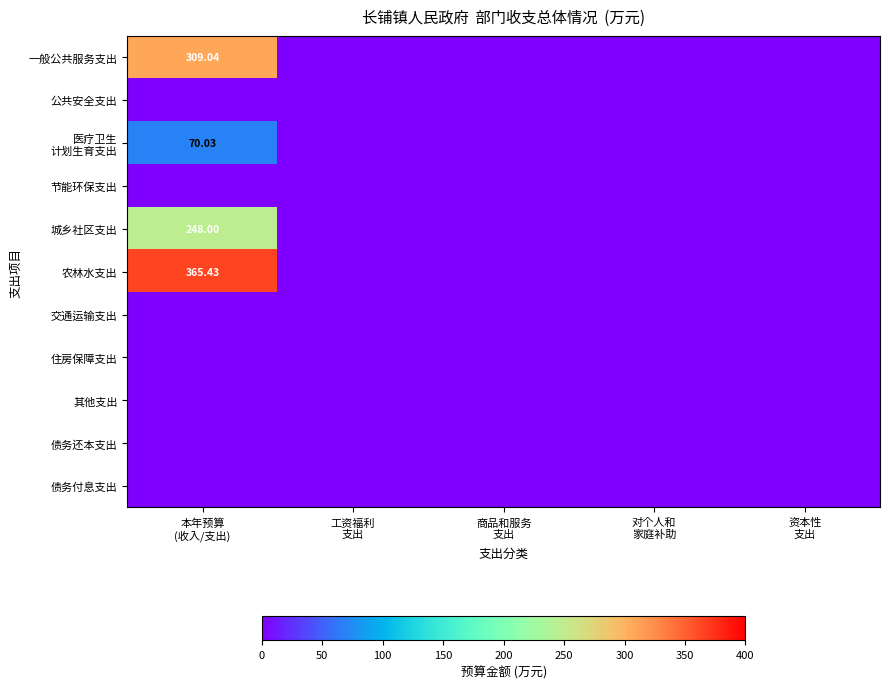

Is the value of 债务还本支出 at 商品和服务 支出 greater than the value of 公共安全支出 at 资本性 支出?

No